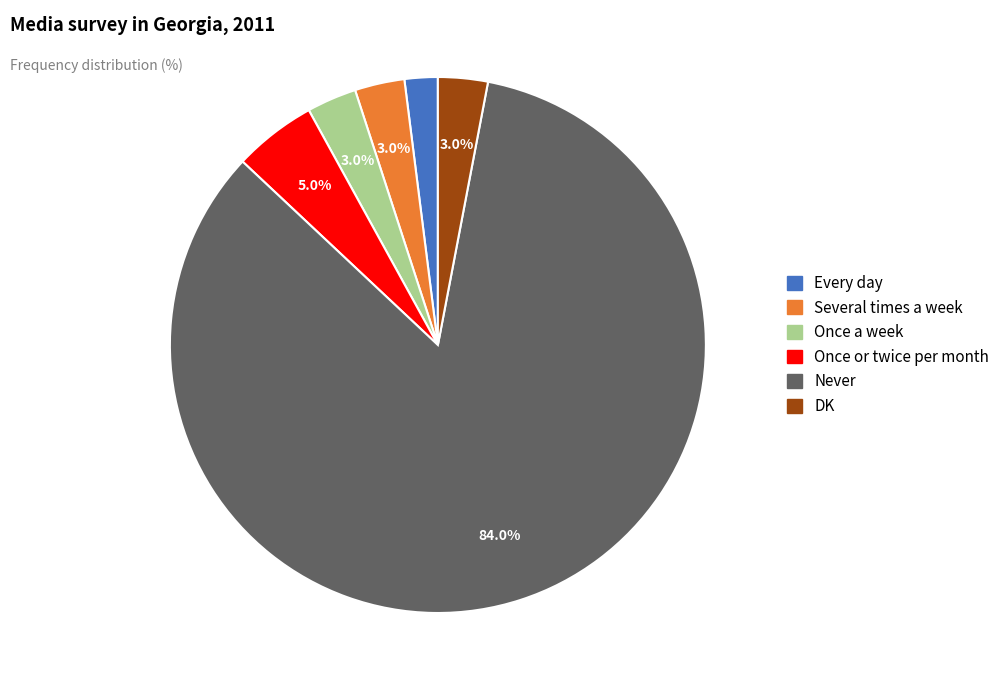

What is the largest slice in the pie chart?

Never